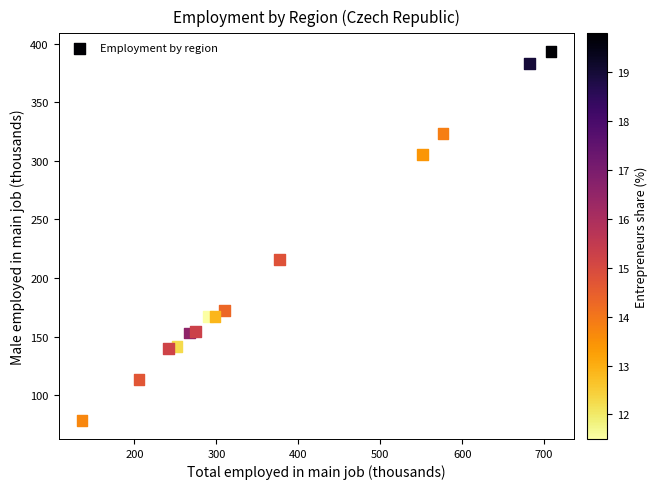

What Y value in the scatter plot is closest to 235?

215.9